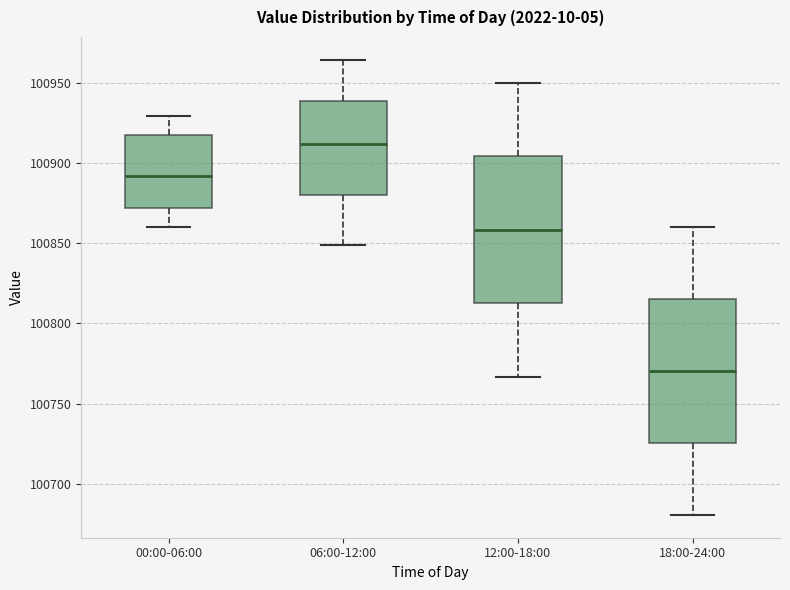

Which box's median line is the lowest?

18:00-24:00